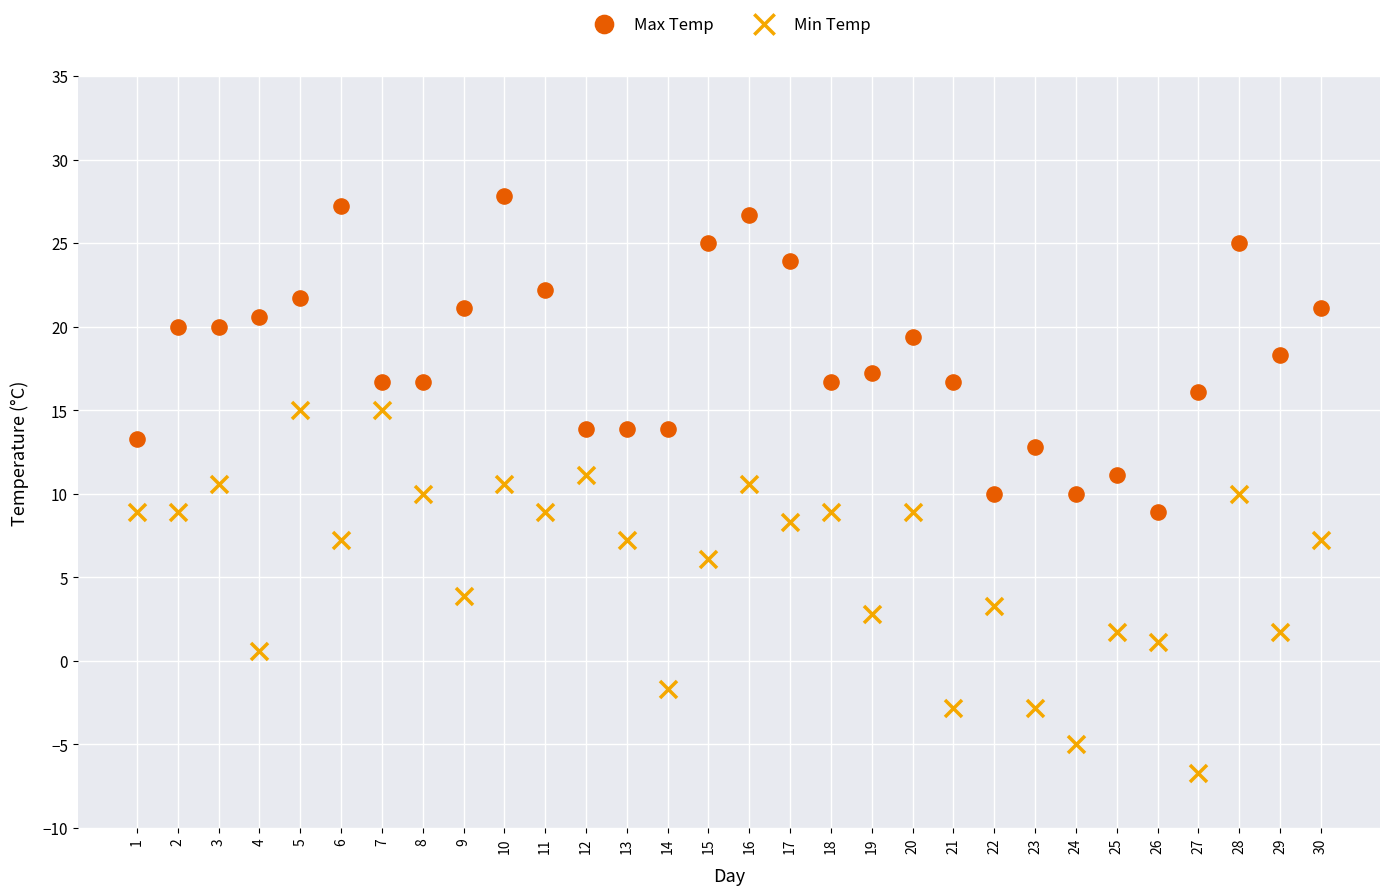

Across all data points, what is the range of Y values (max minus min)?

34.5